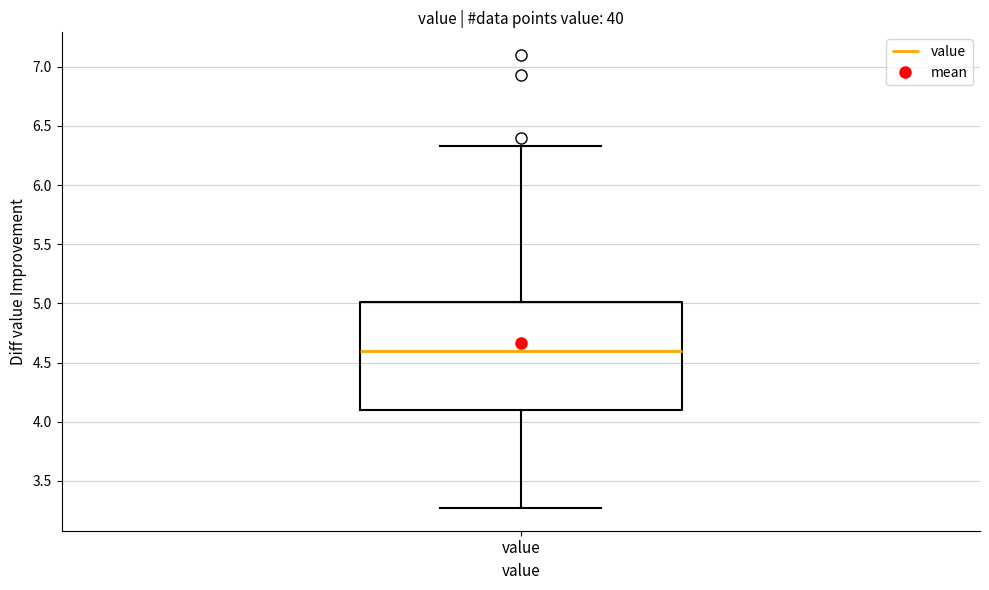

Transcribe this box plot: give where the median line is, the range the box spans, and where the two whiskers end, as read against the y-axis. The values are not printed on the chart, so give them approximately, as read against the axis.

median 4.60, box 4.10 to 5.00, whiskers 3.25 to 6.35